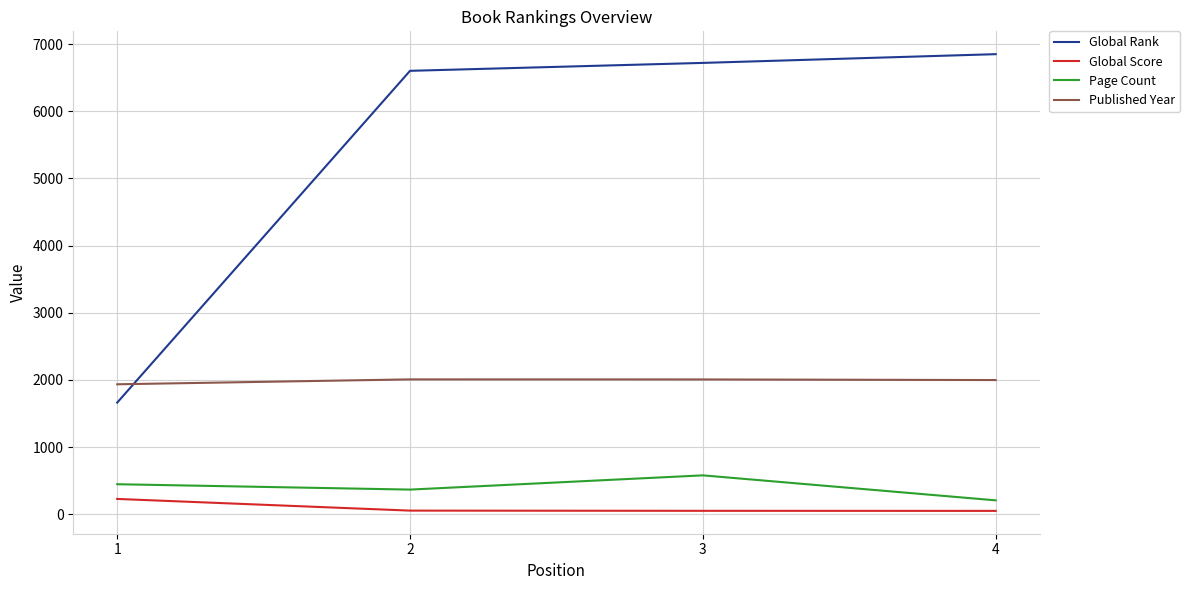

At how many categories does at least one series exceed 2841?

3